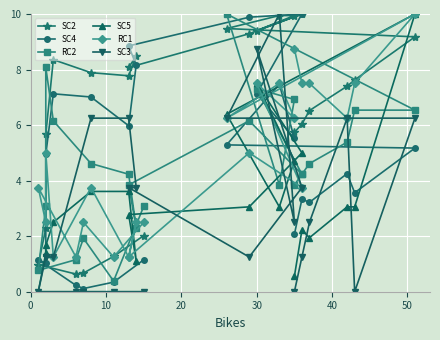

What is the average value of the RC1 series?

4.7